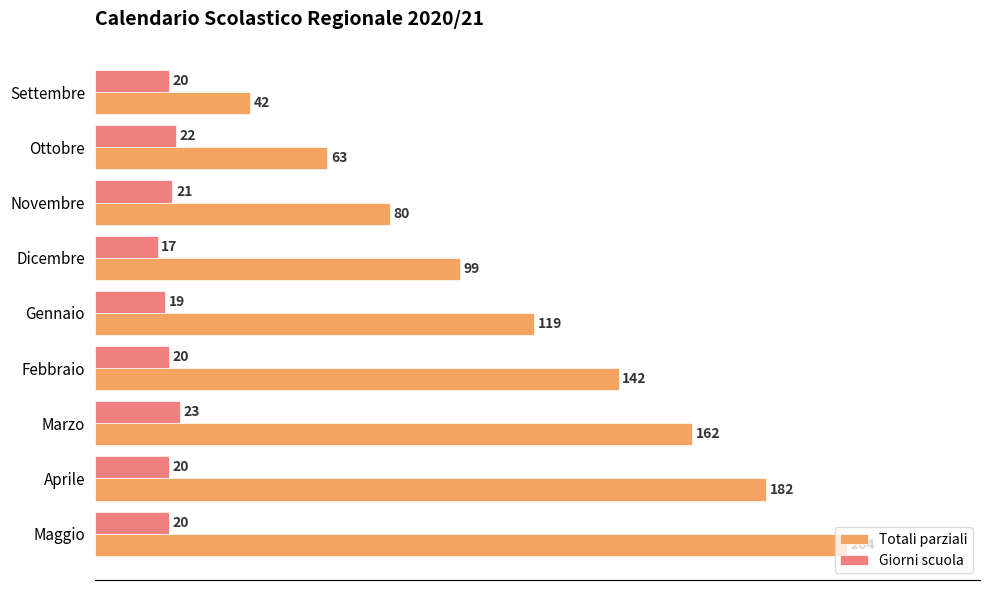

What is the sum of the Totali parziali values at Aprile and Gennaio?

301